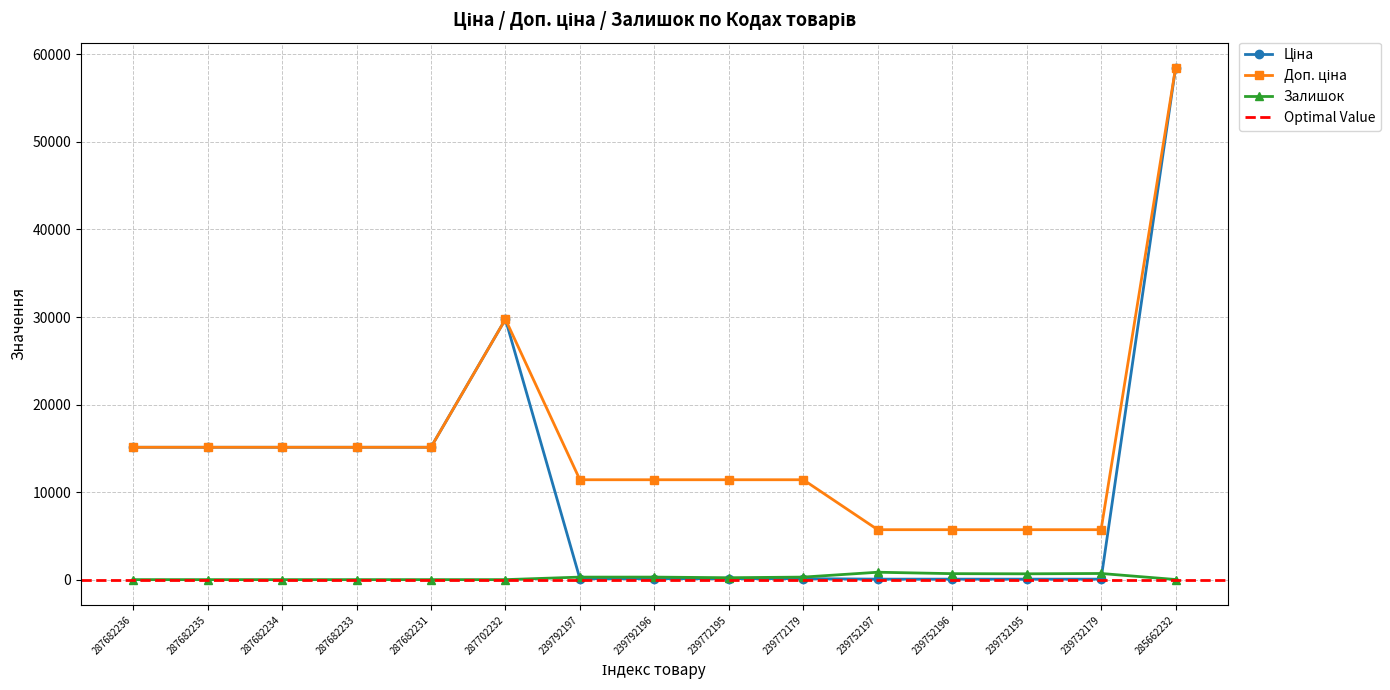

After their last crossing, which series has the higher values: Ціна or Залишок?

Ціна